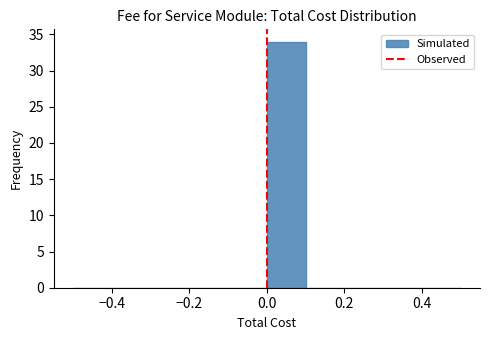

Reading left to right, transcribe this chart: for each bar, give the range it covers on the x-axis and its height. The values are not printed on the chart, so give them approximately, as read against the axis.

-0.5 to -0.4: 0
-0.4 to -0.3: 0
-0.3 to -0.2: 0
-0.2 to -0.1: 0
-0.1 to 0.0: 0
0.0 to 0.1: 34
0.1 to 0.2: 0
0.2 to 0.3: 0
0.3 to 0.4: 0
0.4 to 0.5: 0